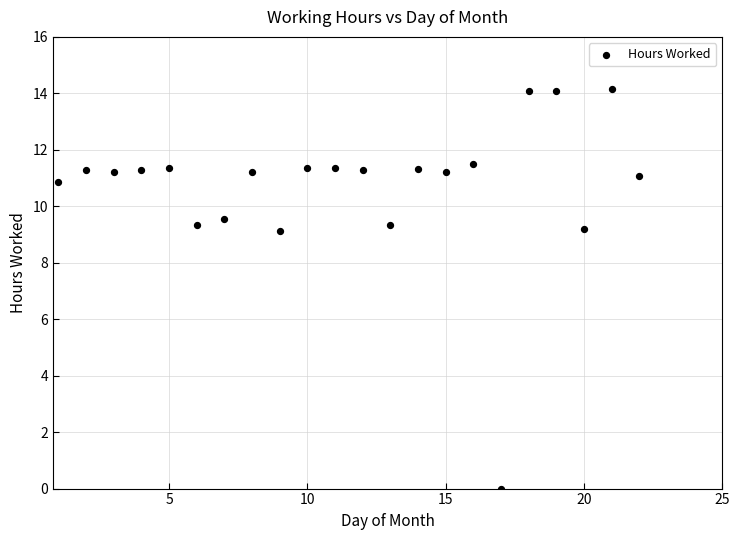

What is the range of Y values (max minus min)?

14.2